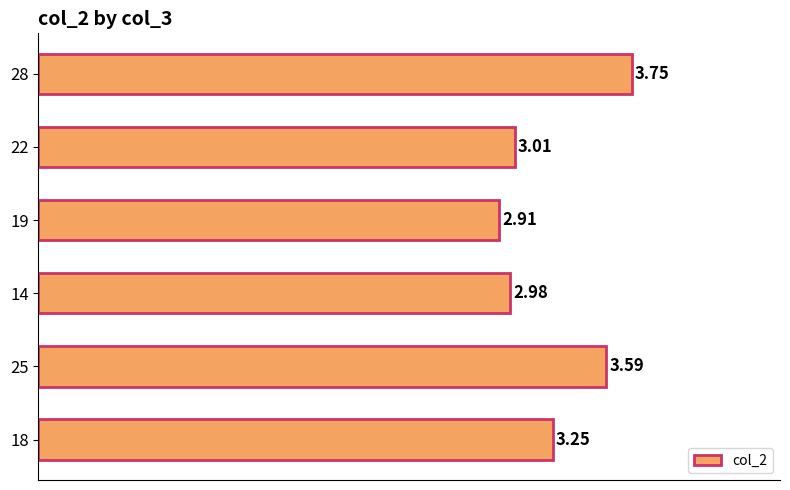

At which category does the chart reach its peak across all series?

28